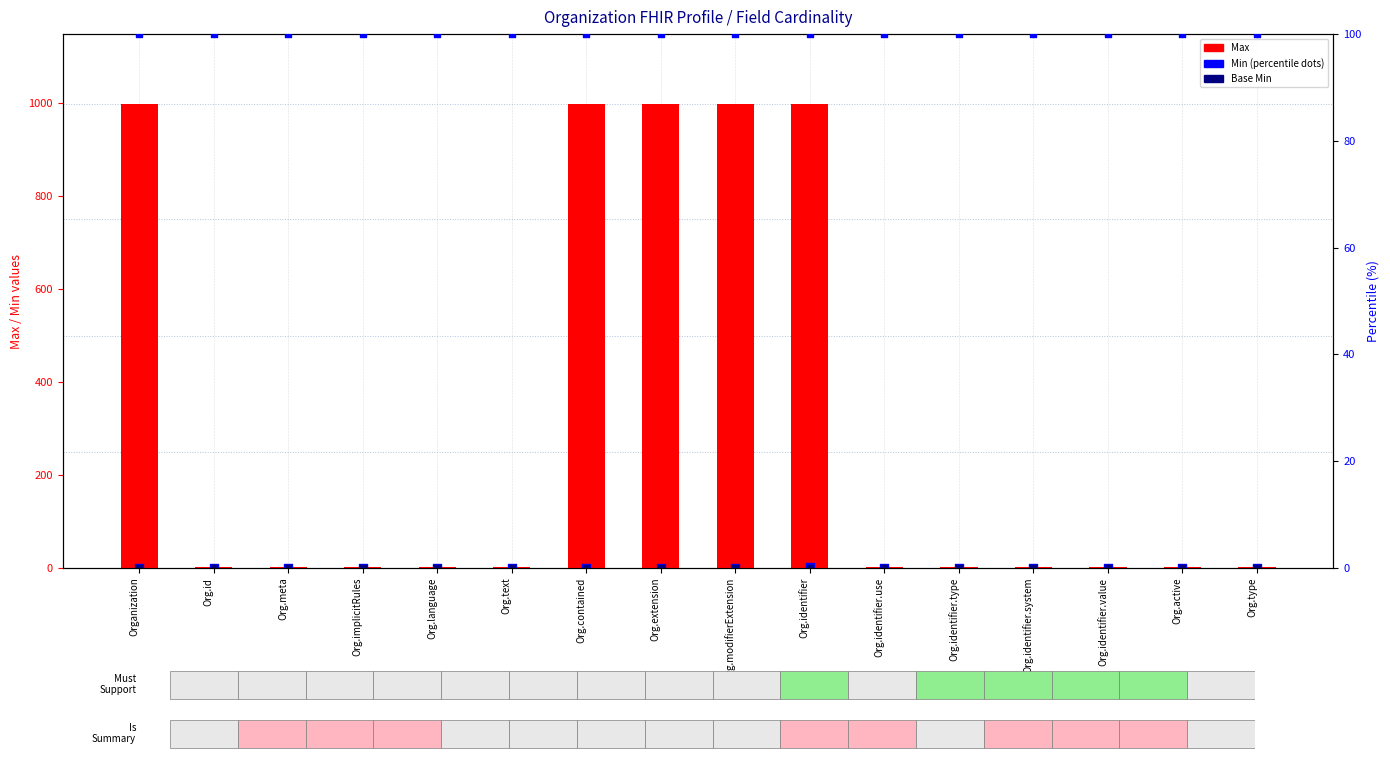

Which series has the widest spread of Y values?

Max